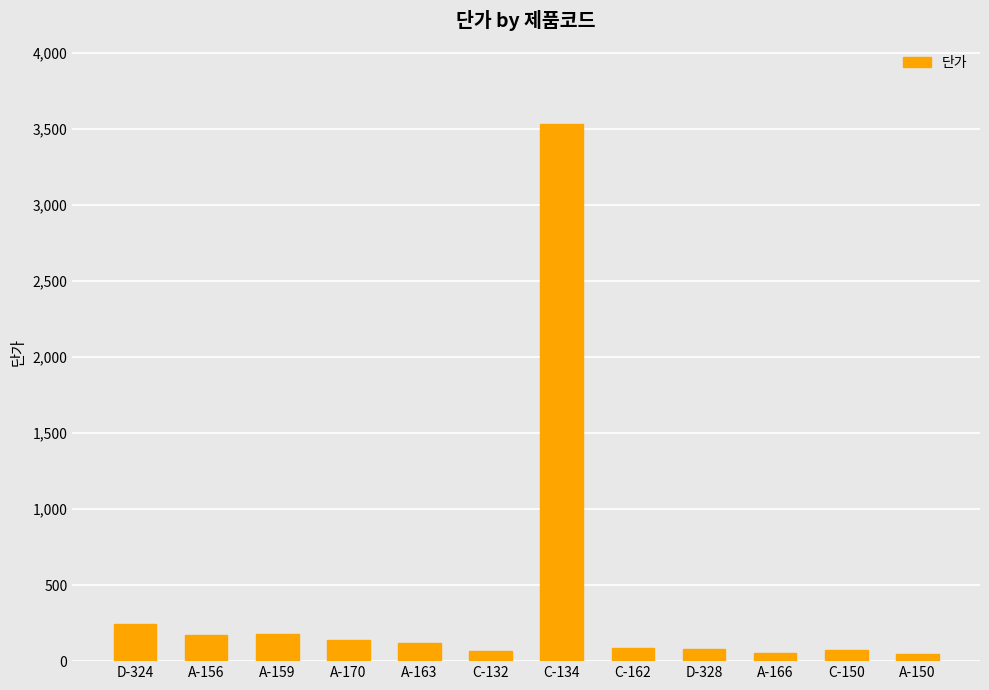

What is the label of the 9th bar from the left?

D-328